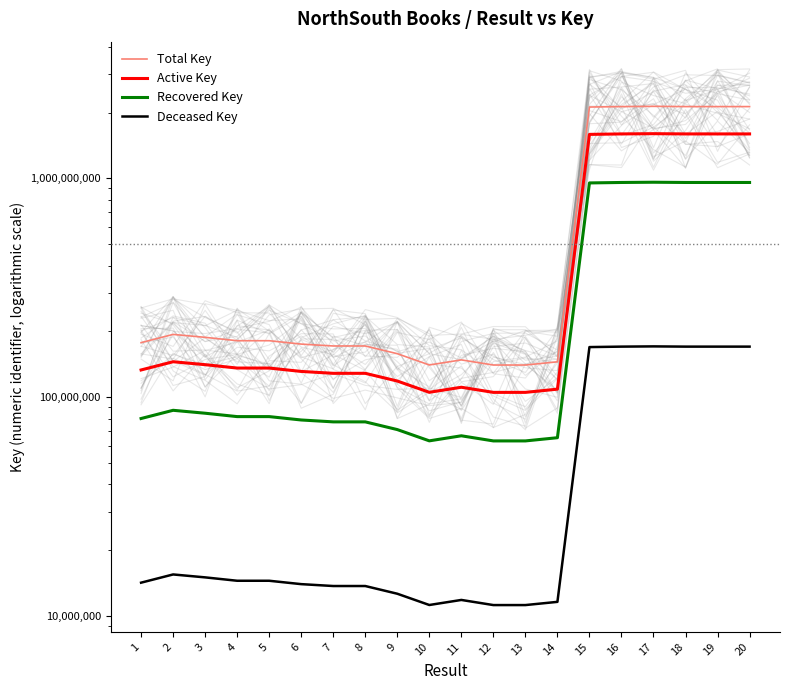

What is the lowest value of the Recovered Key series?

63191852.6